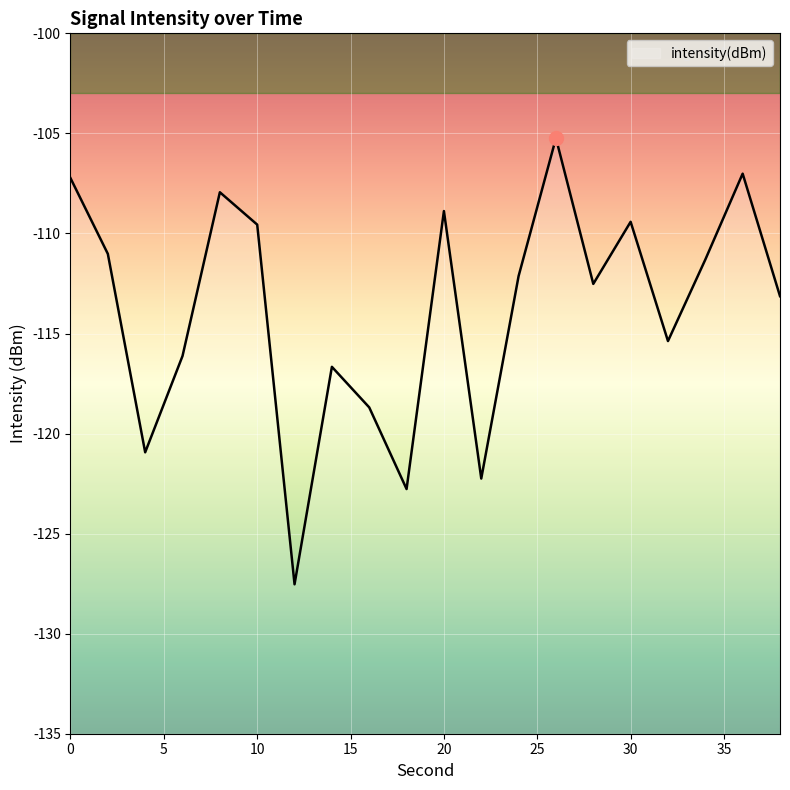

What is the value of the 18th point from the left?

-111.3